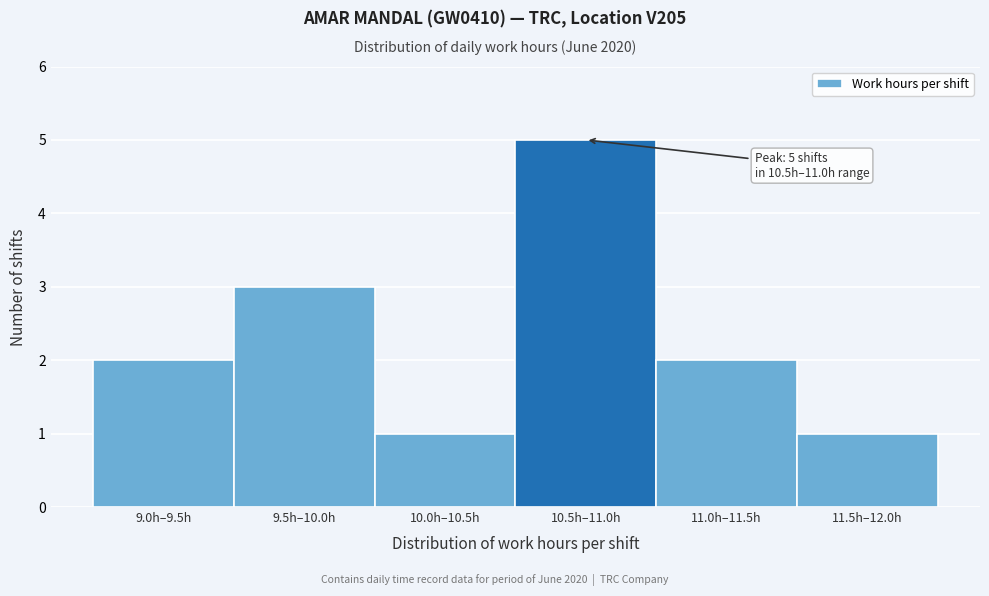

Reading left to right, extract all data points from this chart.

9.0h–9.5h=2	9.5h–10.0h=3	10.0h–10.5h=1	10.5h–11.0h=5	11.0h–11.5h=2	11.5h–12.0h=1